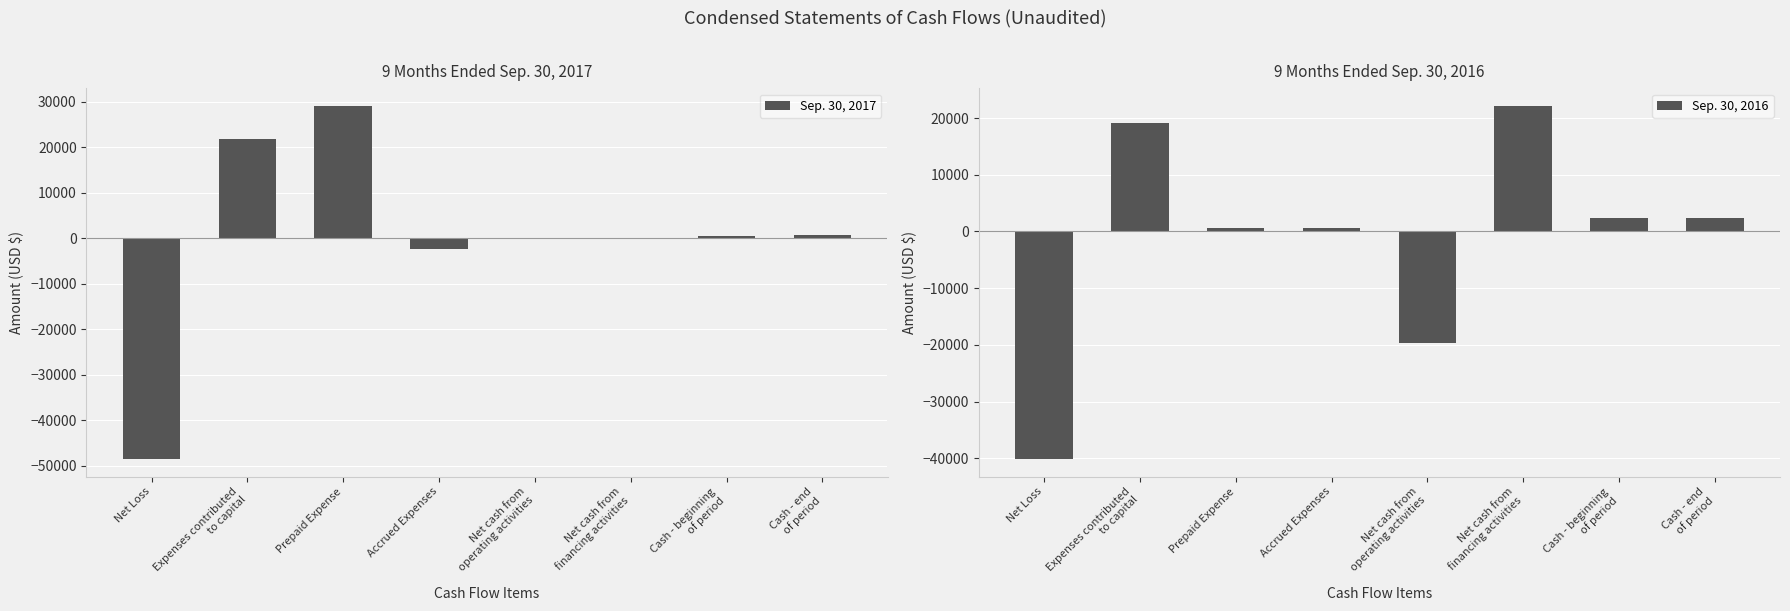

What are all the series names shown in the legend?

Sep. 30, 2017, Sep. 30, 2016